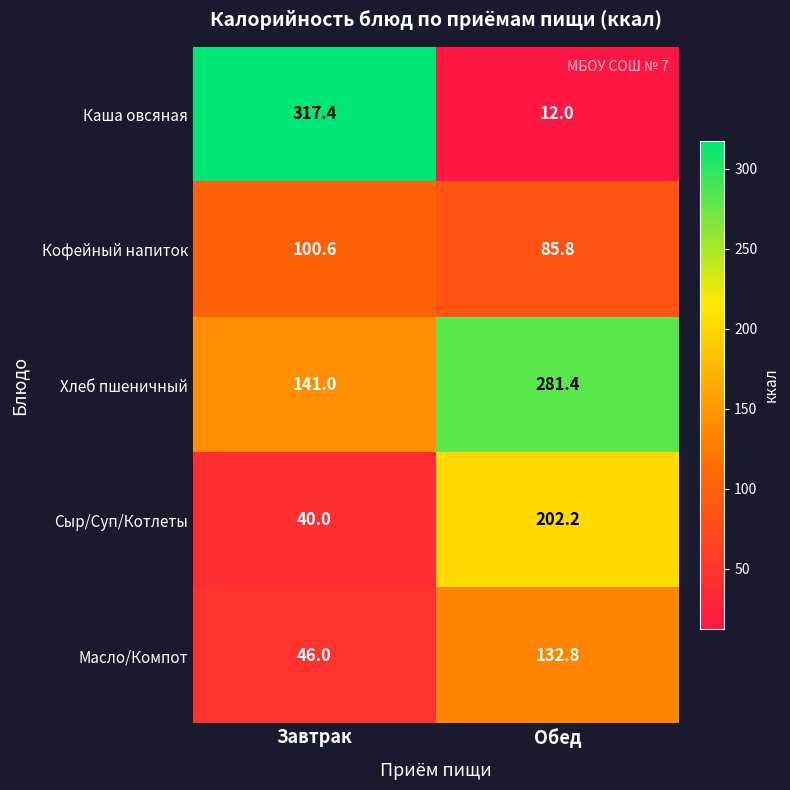

What is the sum of all Кофейный напиток values?

186.4